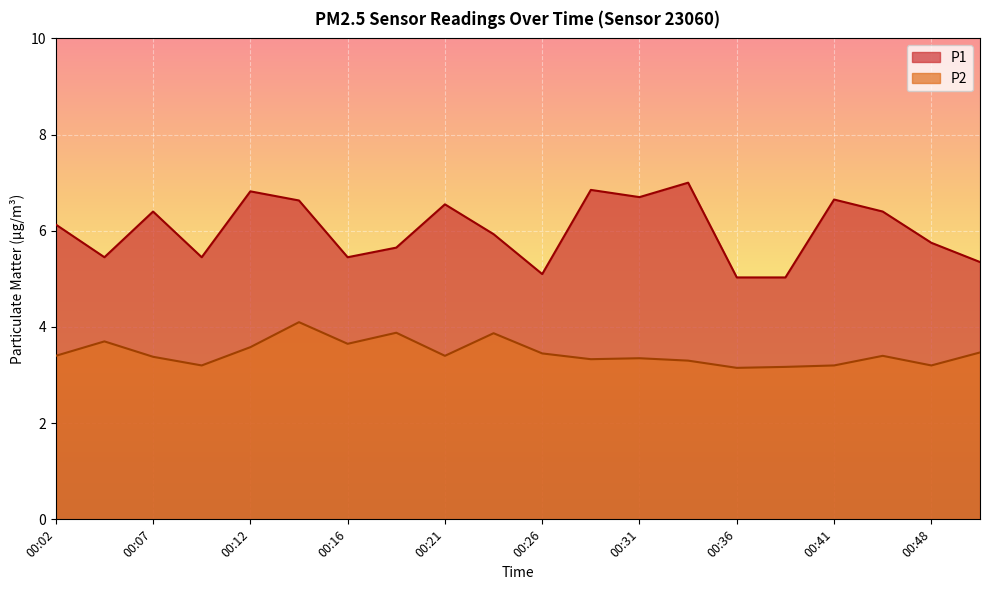

True or false: P2 and P1 cross at least once.

False